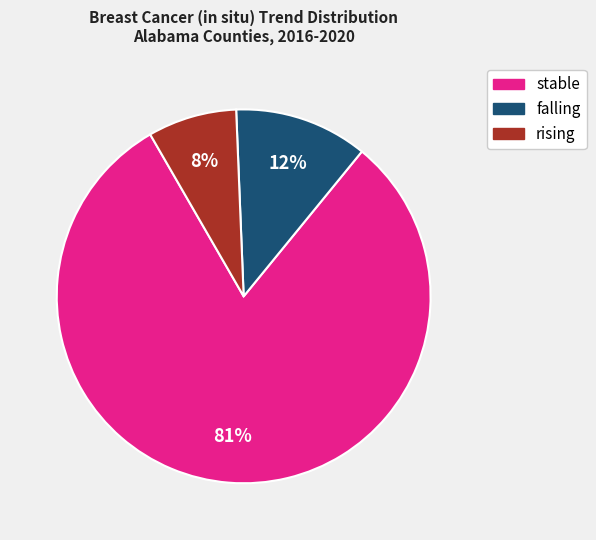

Do stable and rising together represent more than half of the pie?

Yes